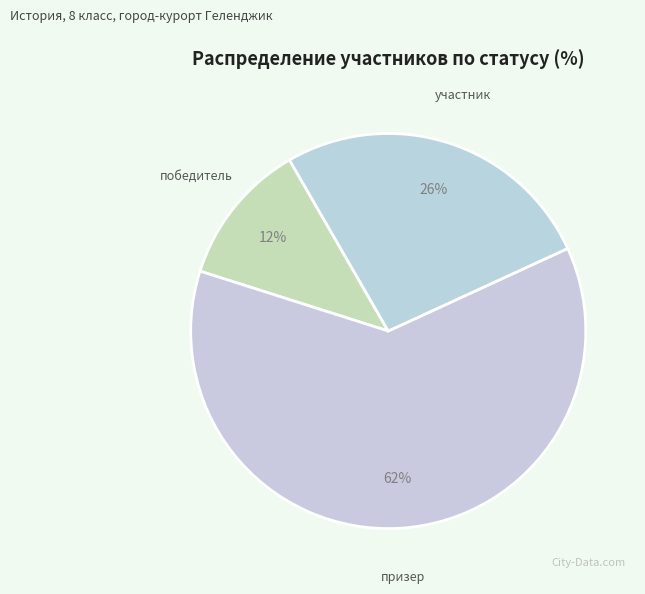

Count the number of slices in the pie.

3